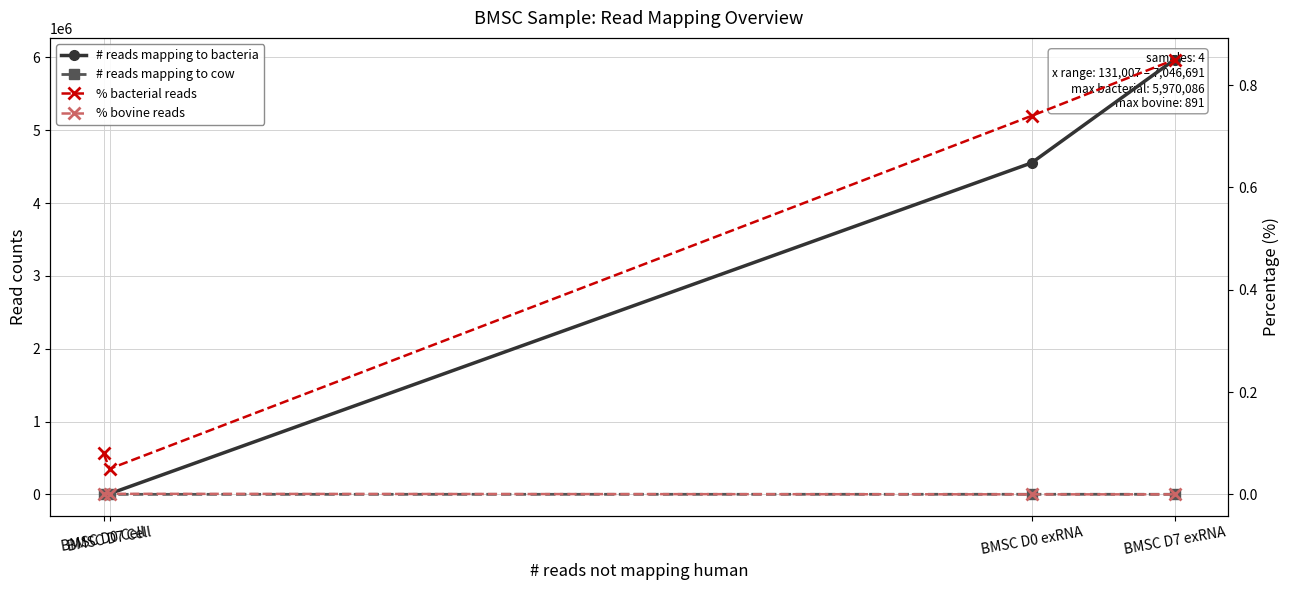

Where is the first local minimum for % bacterial reads?

BMSC D7 Cell